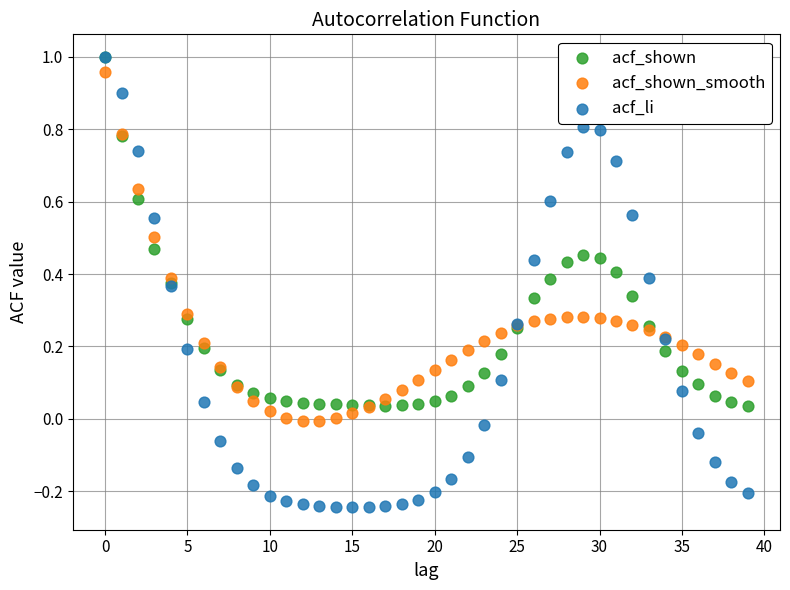

Which series contains the lowest Y value?

acf_li